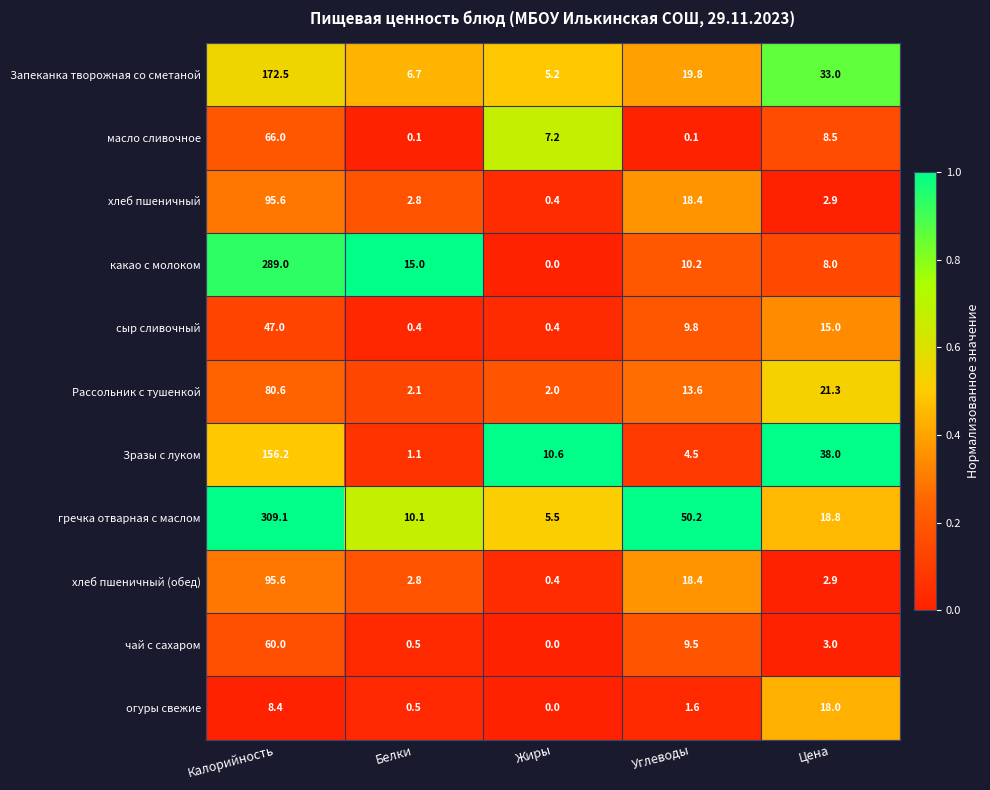

List the labels in order of огуры свежие value, smallest first.

Жиры, Белки, Углеводы, Калорийность, Цена